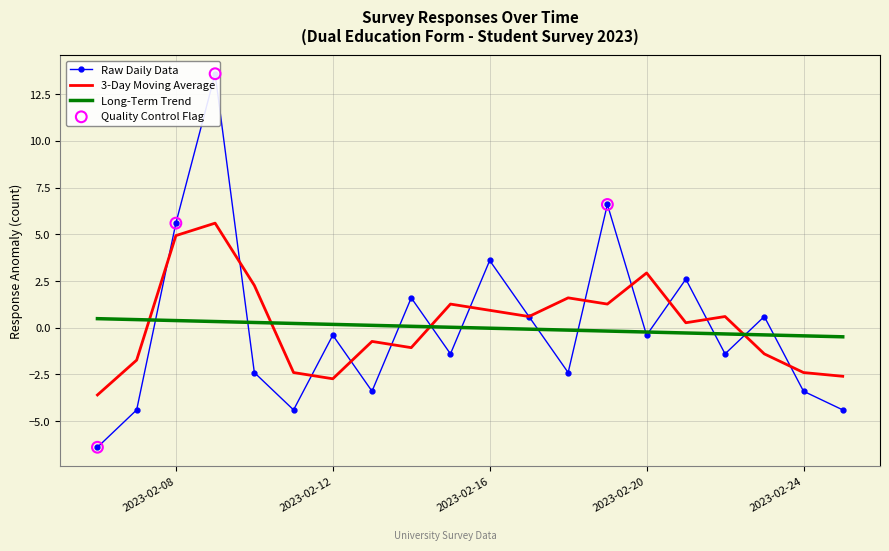

The 3-Day Moving Average series shows -4.5 at 2023-02-12. True or false?

False